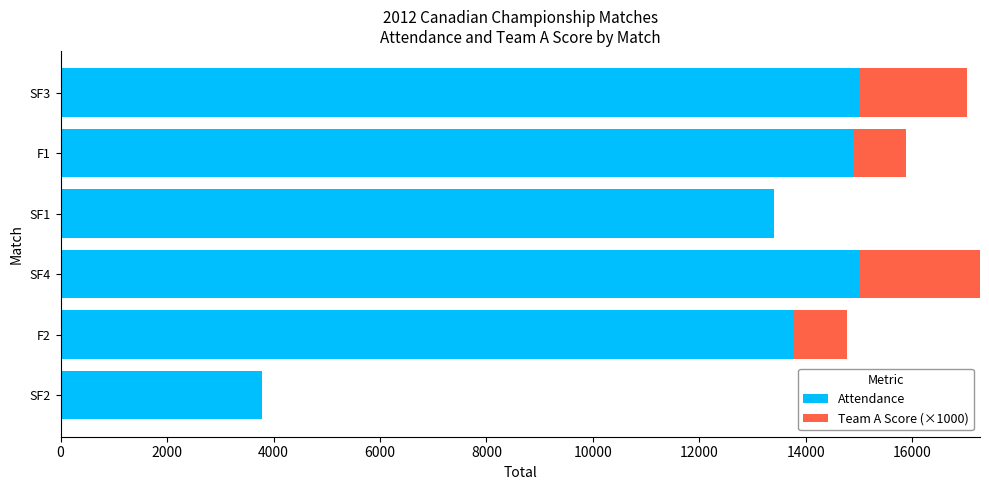

What is the highest value of the Attendance series?

15016